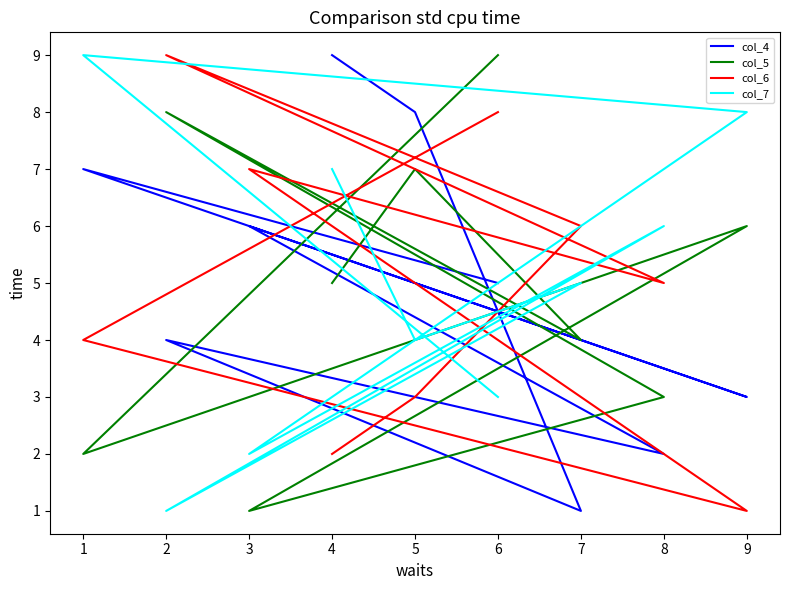

What is the difference between the maximum and minimum values in the col_7 series?

8